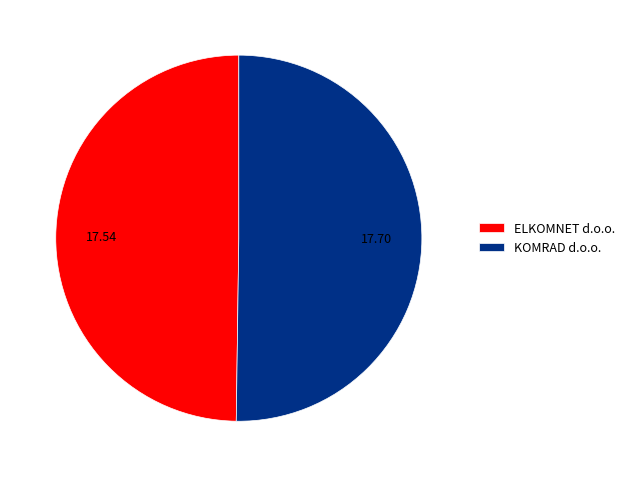

Is the sum of KOMRAD d.o.o. and ELKOMNET d.o.o. greater than half?

Yes